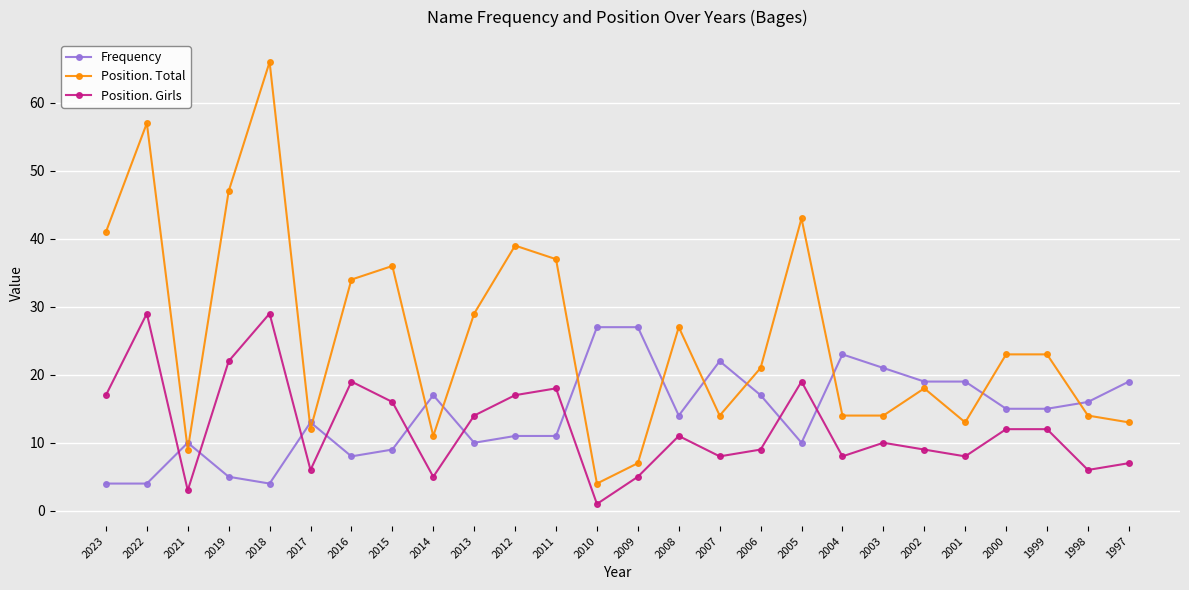

True or false: Frequency has more than 1 points higher than both neighbors.

True